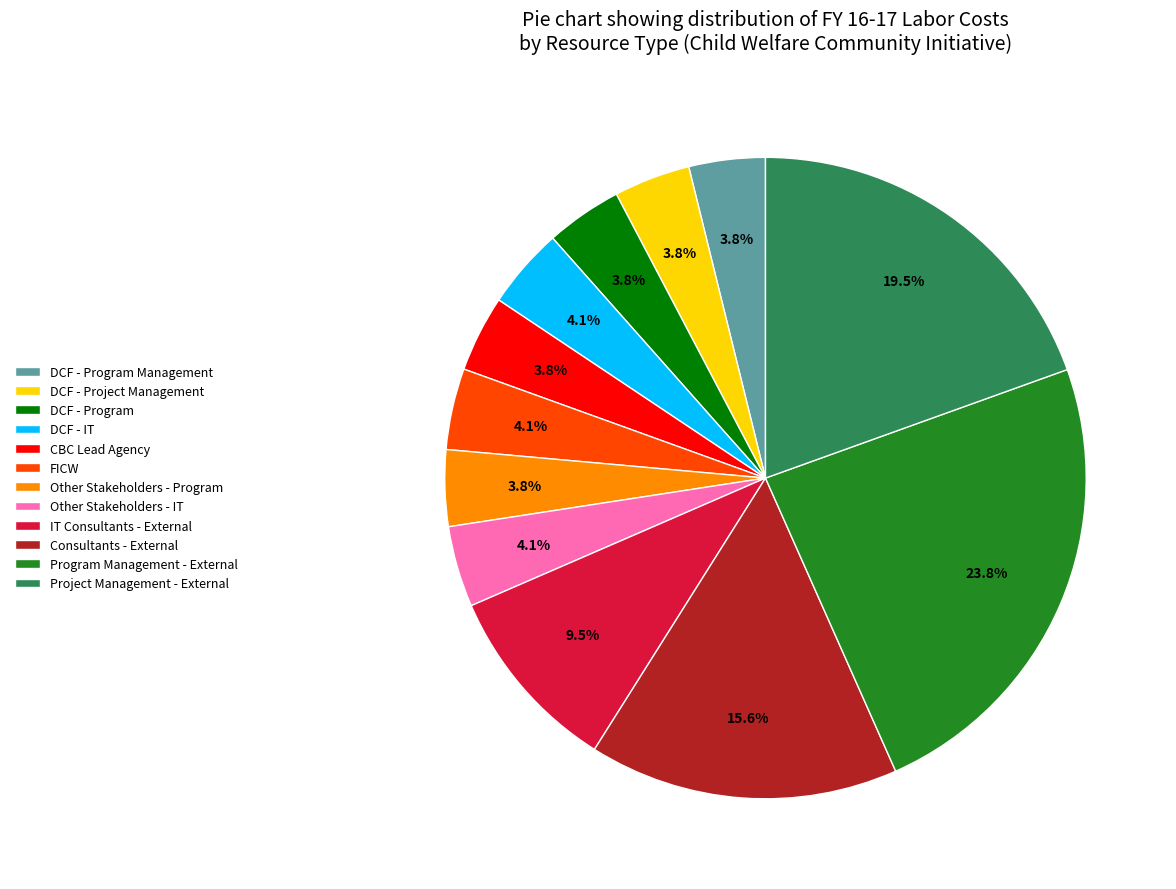

Does Other Stakeholders - Program account for over 50% of the chart?

No